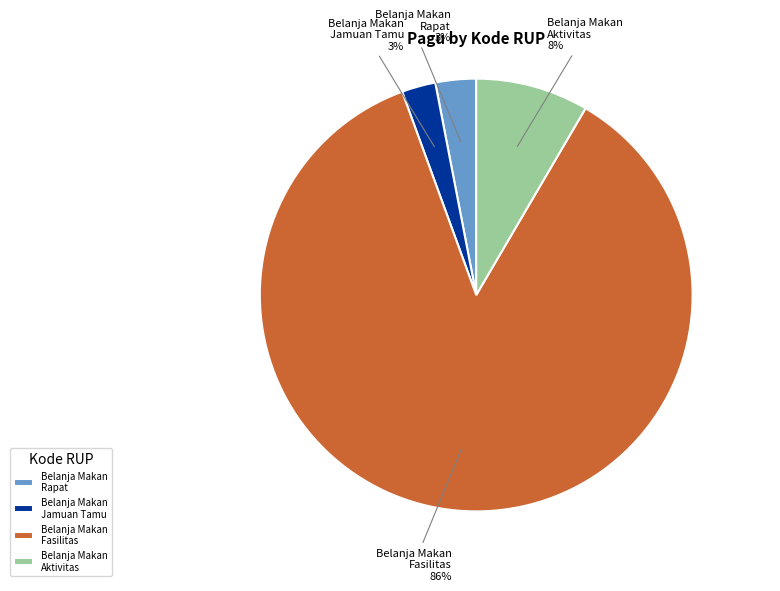

What is the largest slice in the pie chart?

Belanja Makan Fasilitas